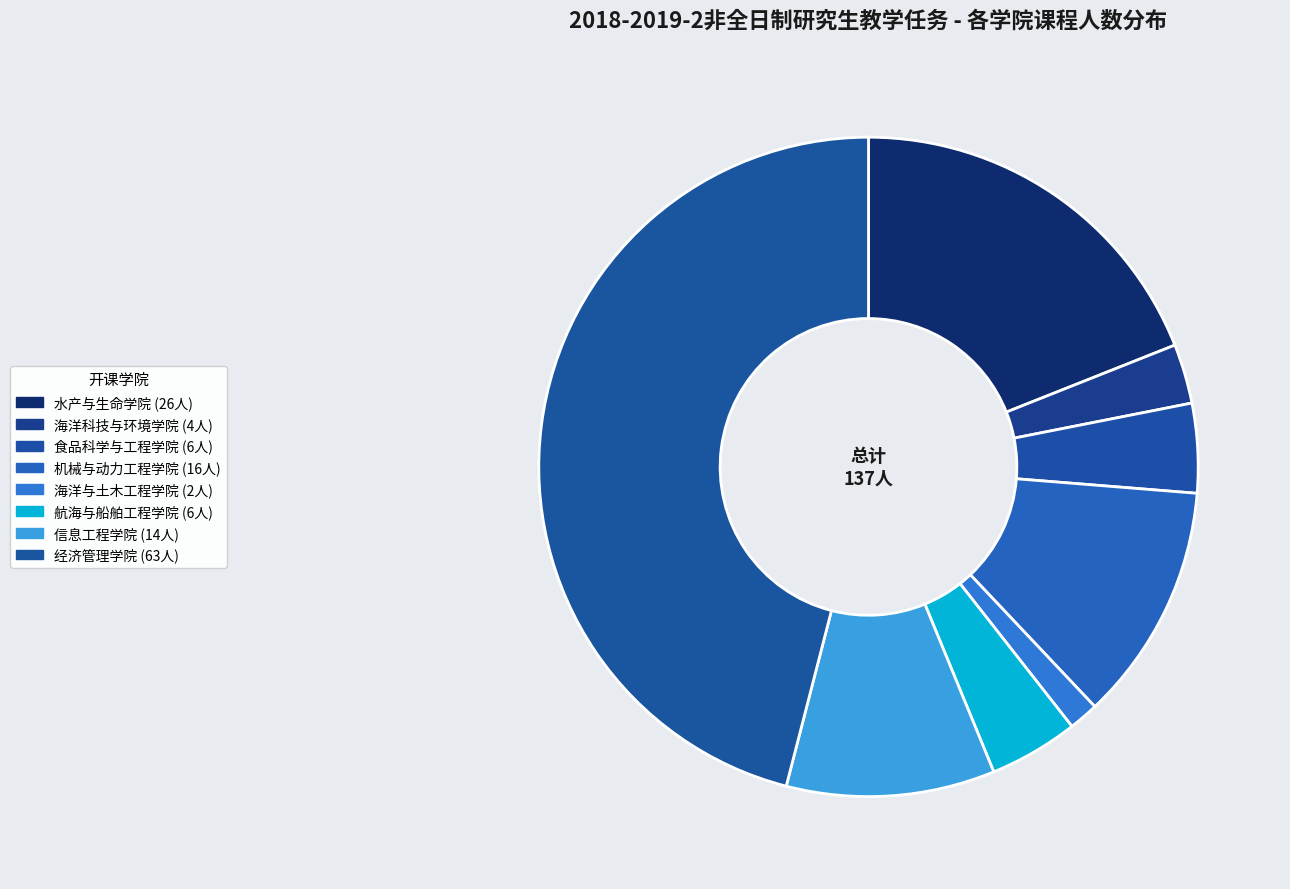

To the nearest percent, what portion does 经济管理学院 represent?

46%